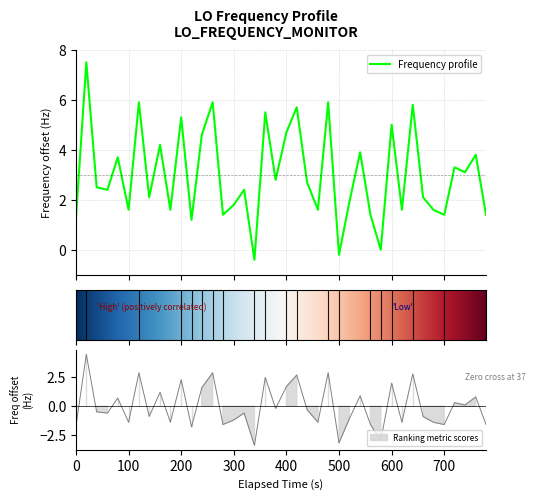

What is the lowest value of the Frequency profile series?

-0.4